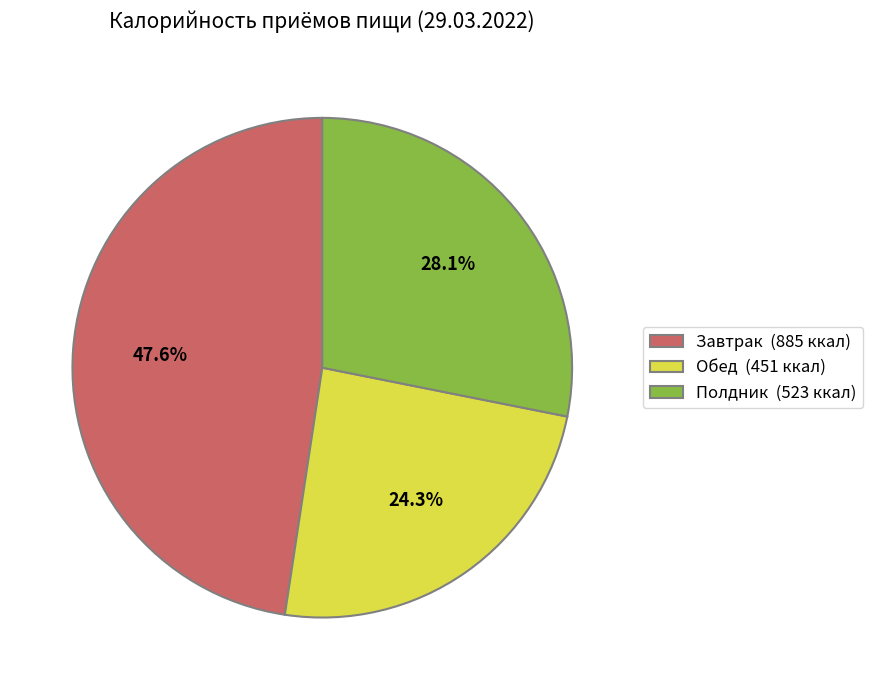

The Завтрак slice represents 48% of the pie. True or false?

True